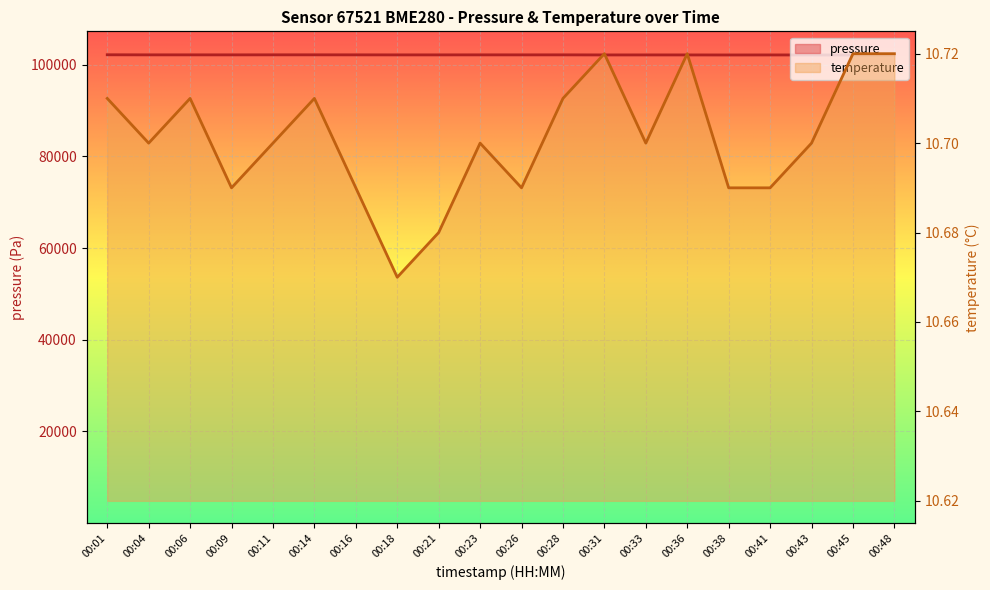

Between 00:09 and 00:11, which series saw the biggest shift?

pressure